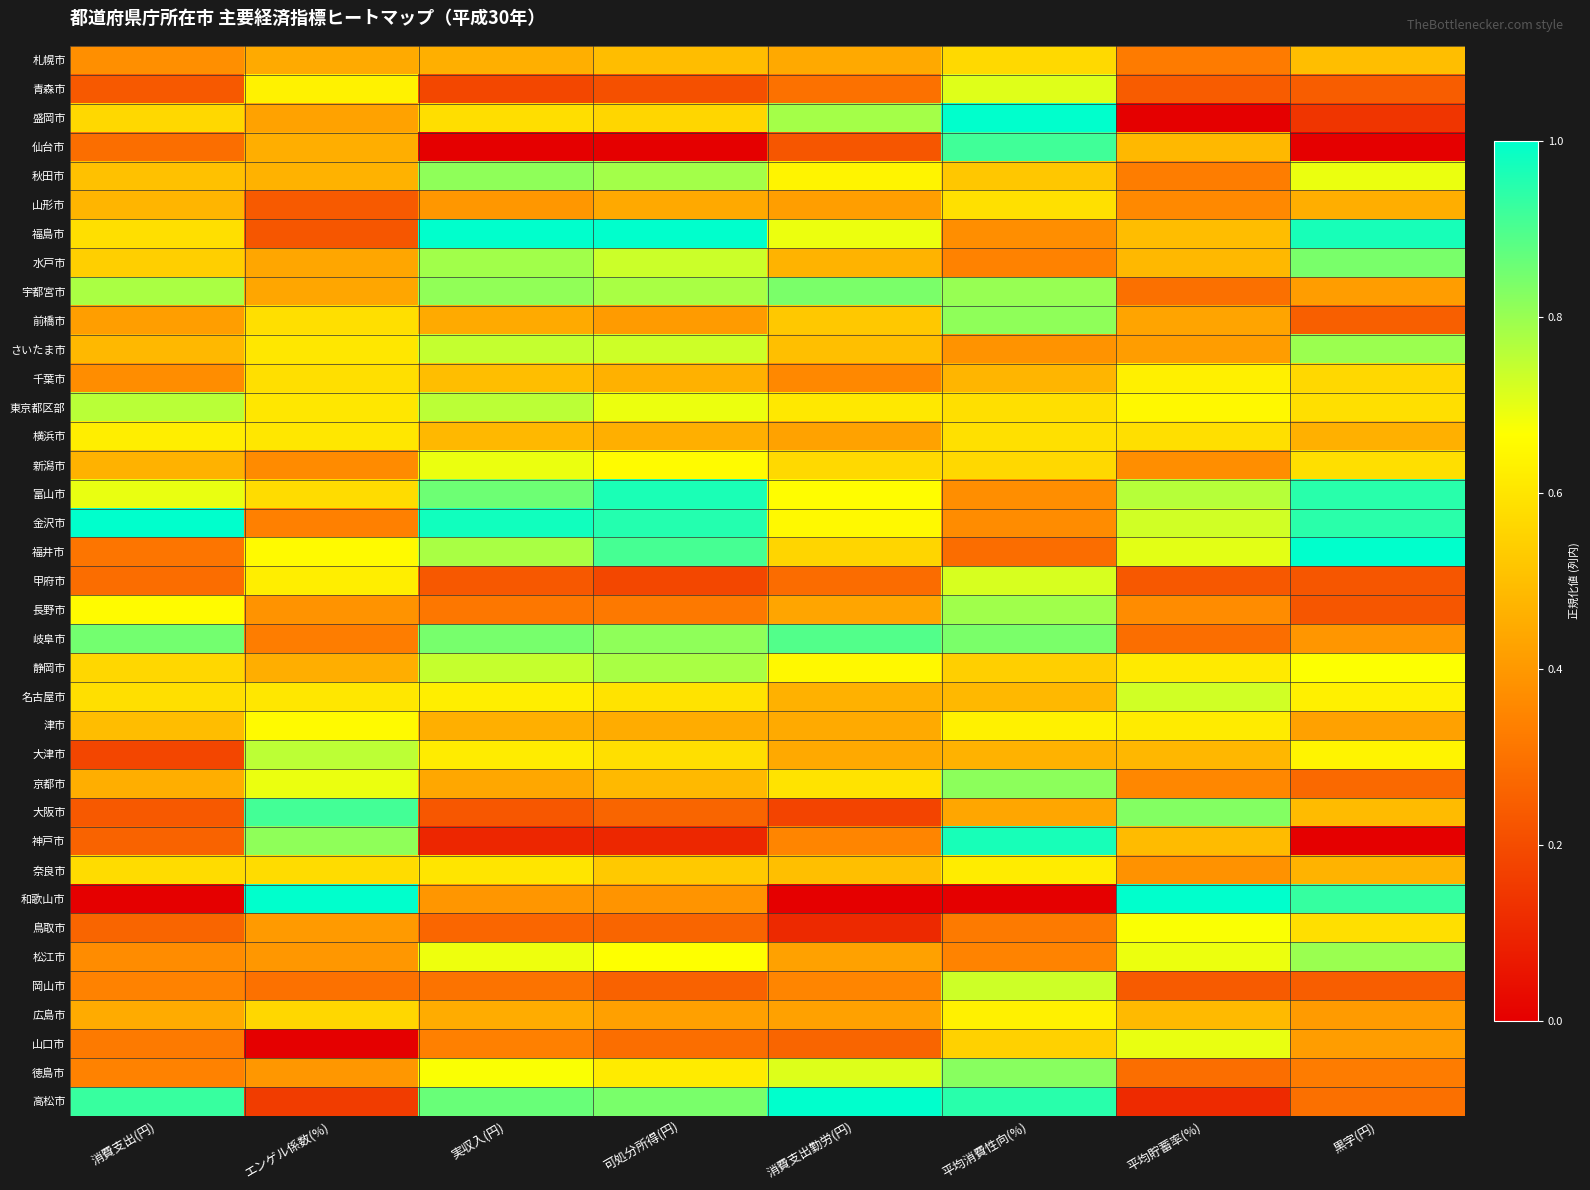

What is the maximum value shown in the chart?

1.0